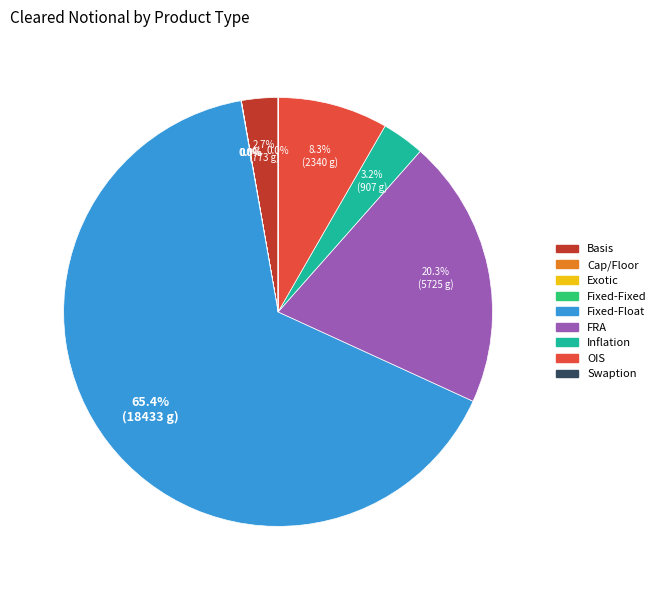

True or false: Basis accounts for 3% of the total.

True